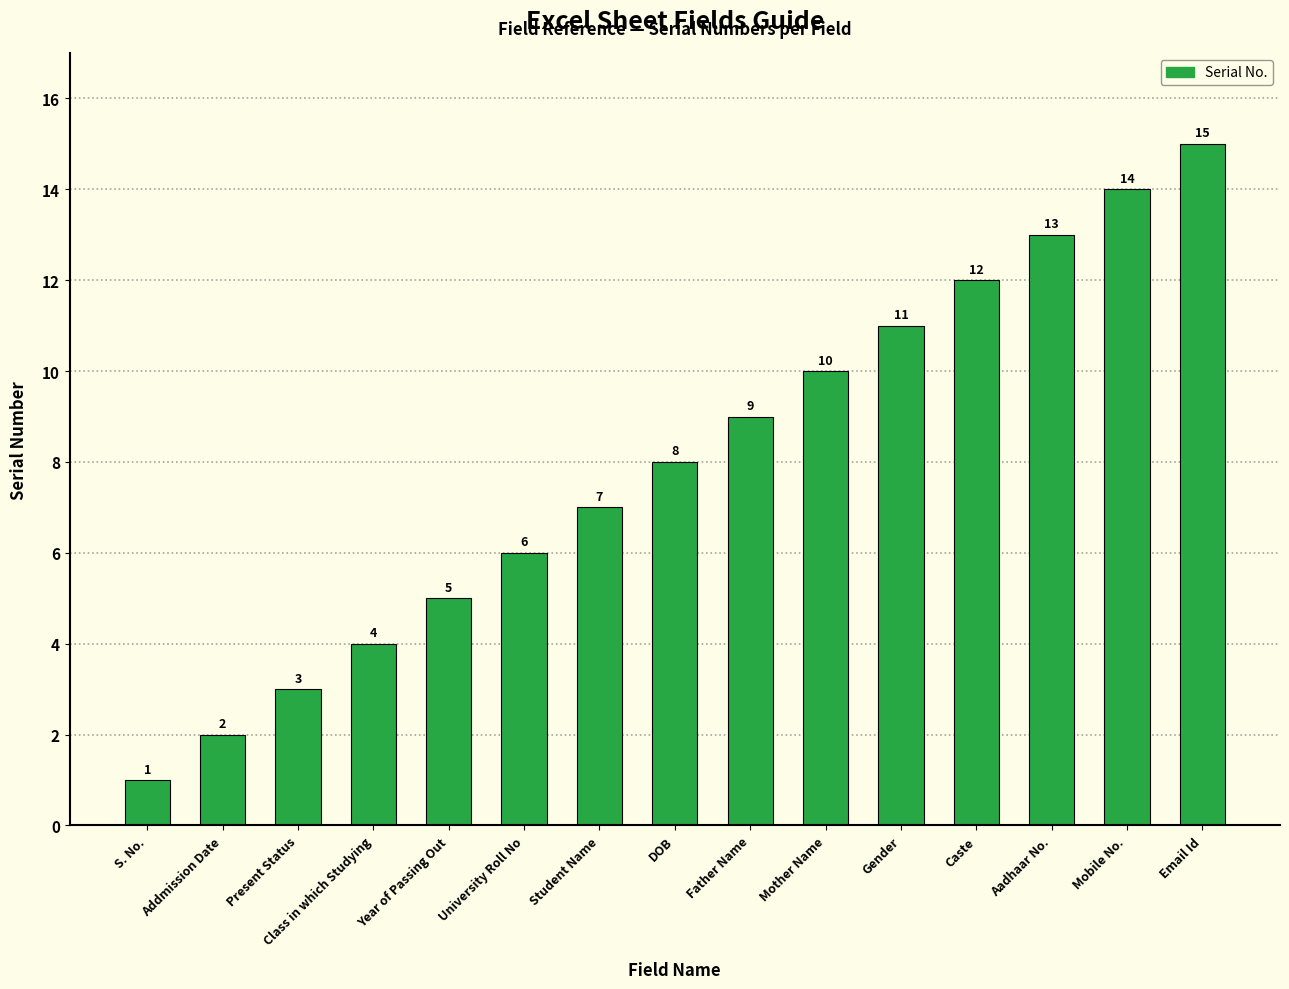

Reading right to left, extract all data points from this chart.

Email Id=15	Mobile No.=14	Aadhaar No.=13	Caste=12	Gender=11	Mother Name=10	Father Name=9	DOB=8	Student Name=7	University Roll No=6	Year of Passing Out=5	Class in which Studying=4	Present Status=3	Addmission Date=2	S. No.=1